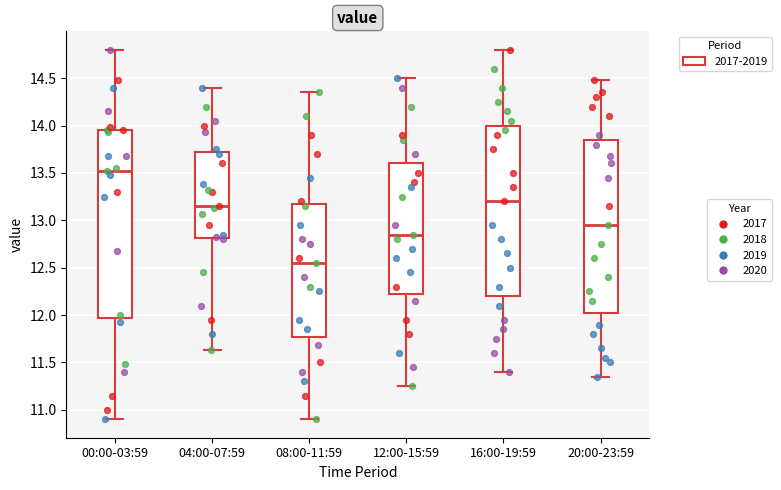

Where does the median line of the box for 12:00-15:59 sit on the y-axis? The values are not printed on the chart, so give them approximately, as read against the axis.

12.85